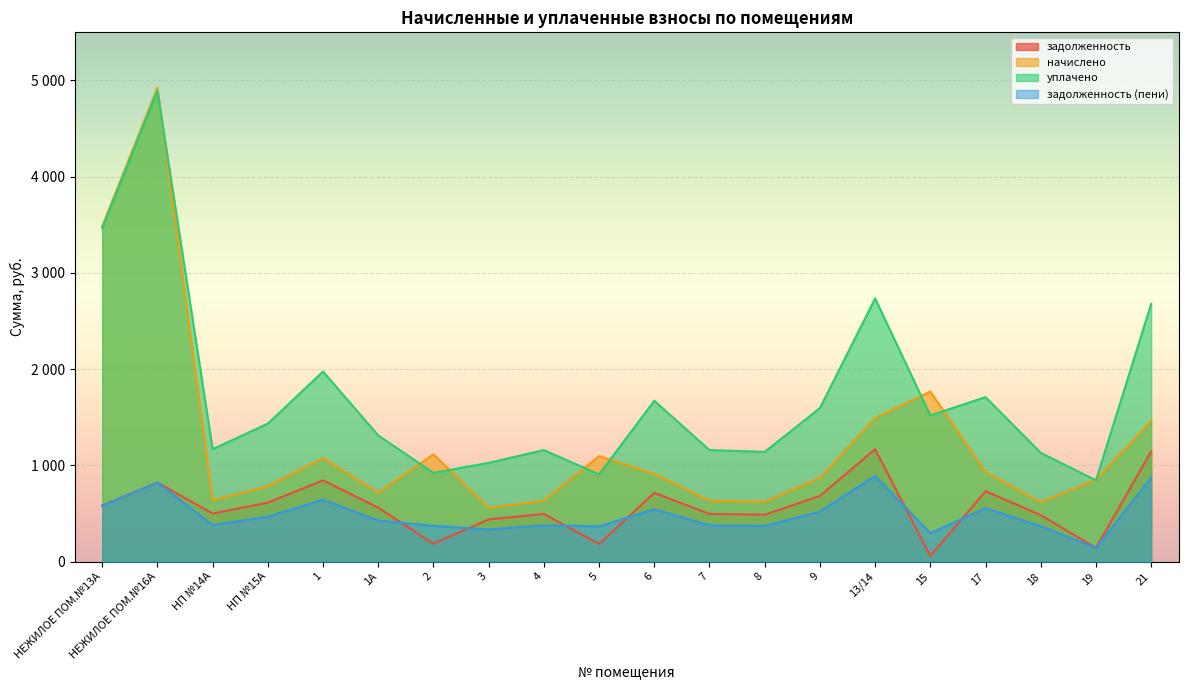

What is the maximum value for уплачено?

4893.6